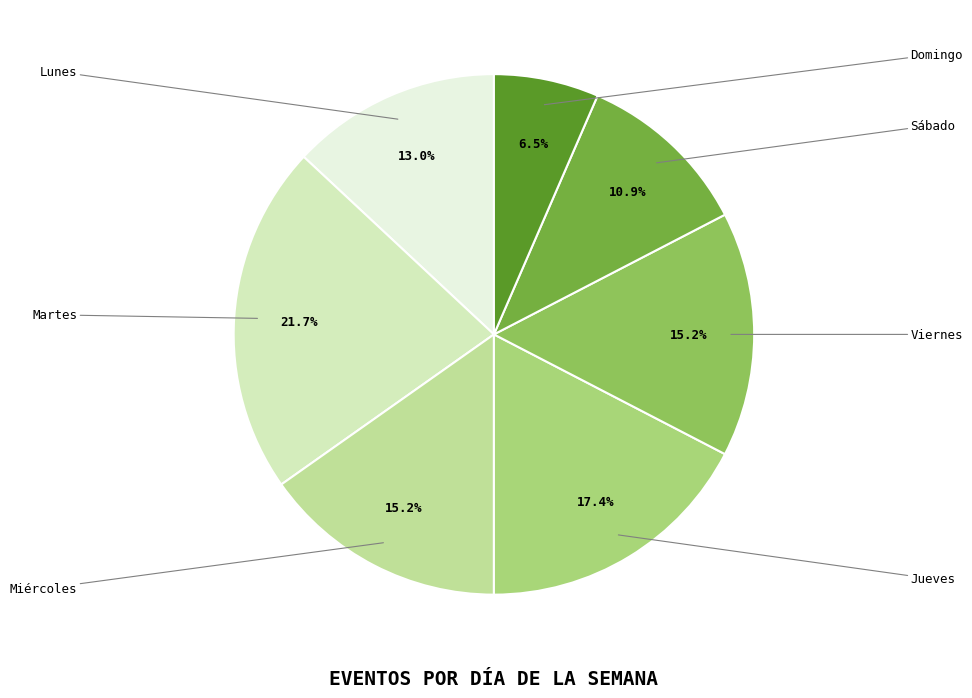

To the nearest percent, what is the difference between the Viernes and Martes slice percentages?

7%